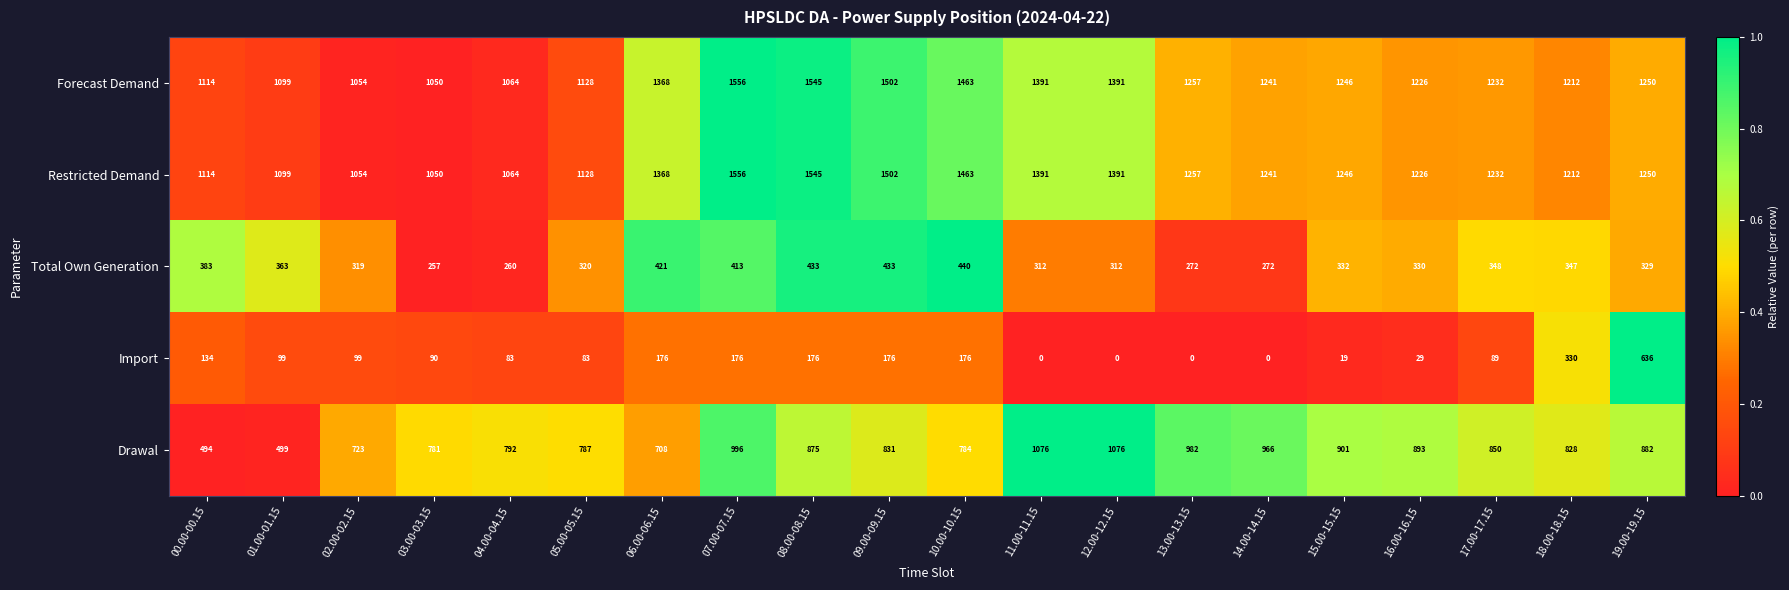

Is it true that Forecast Demand equals 2336 at 06.00-06.15?

False